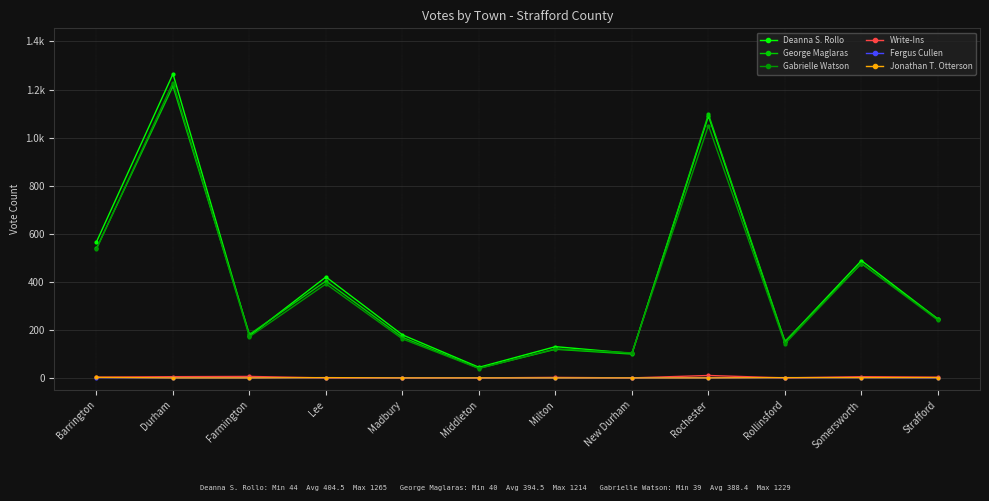

What are all the series names shown in the legend?

Deanna S. Rollo, George Maglaras, Gabrielle Watson, Write-Ins, Fergus Cullen, Jonathan T. Otterson